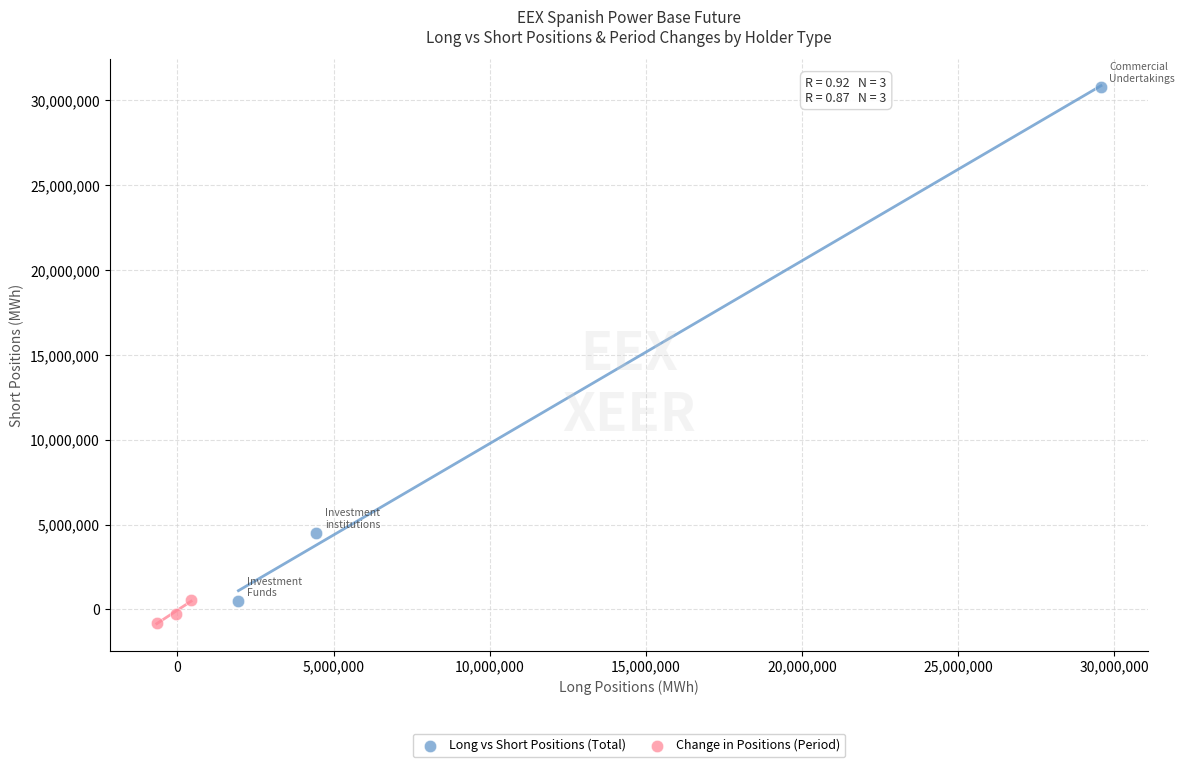

Which series contains the highest Y value?

Long vs Short Positions (Total)